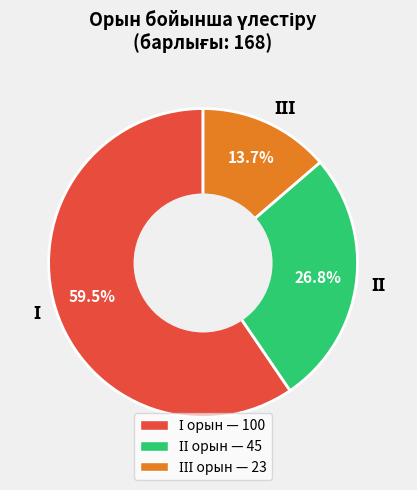

How many segments does this pie chart have?

3